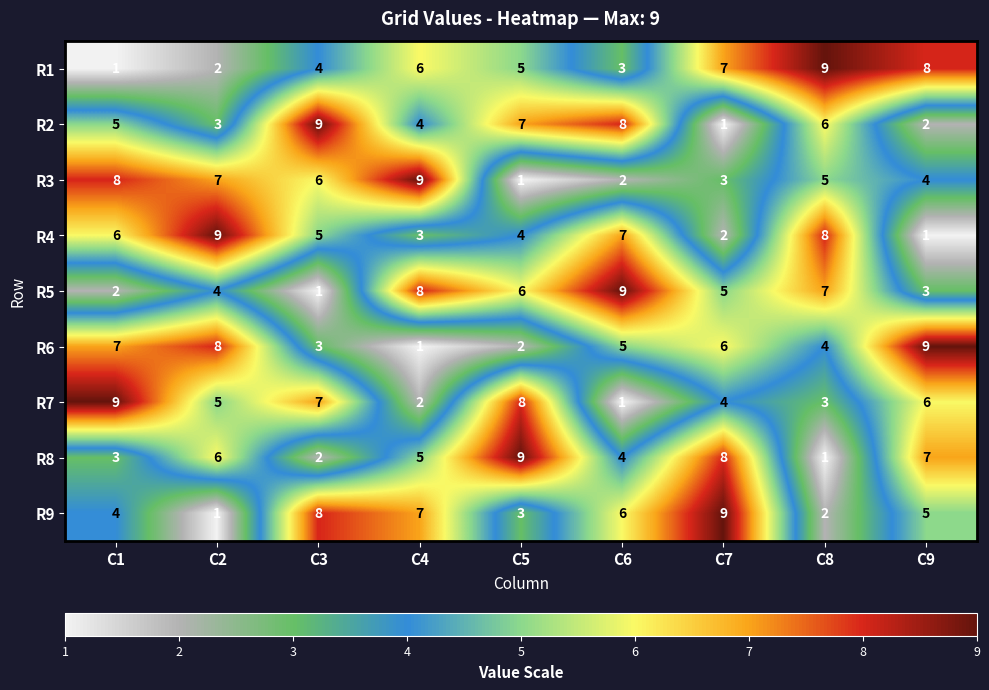

The R5 series shows 7 at C8. True or false?

True